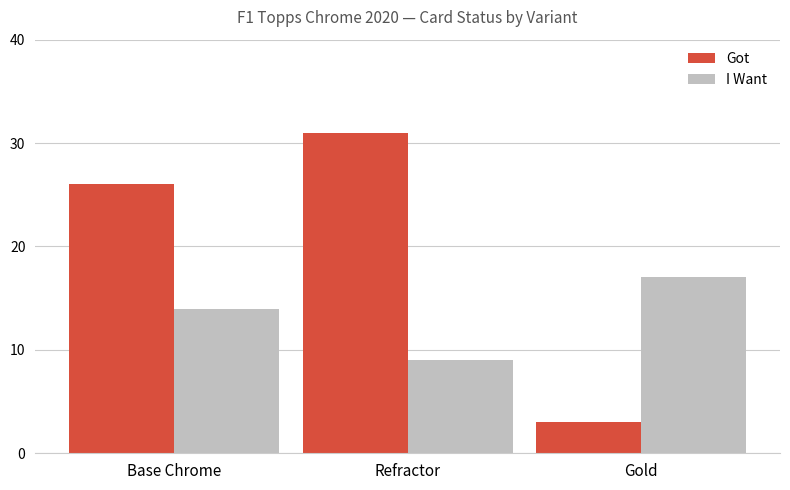

What is the minimum value shown in the chart?

3